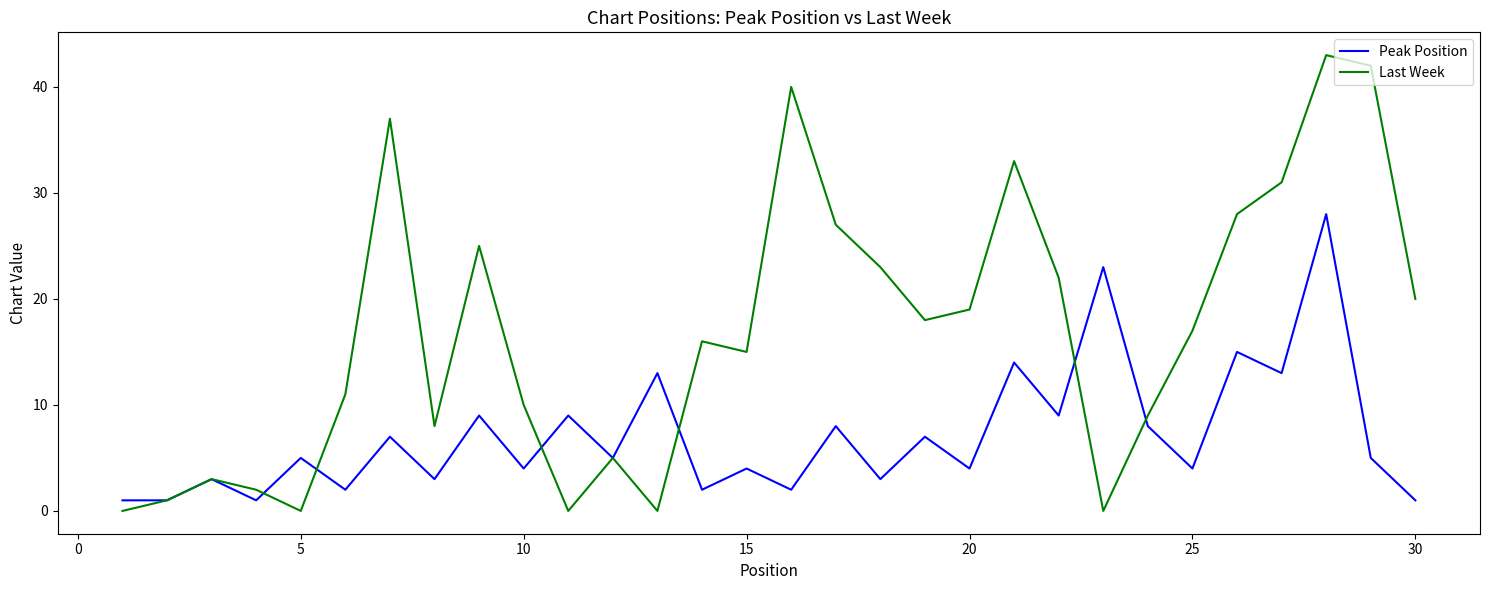

List the series in order of their overall mean, highest first.

Last Week, Peak Position